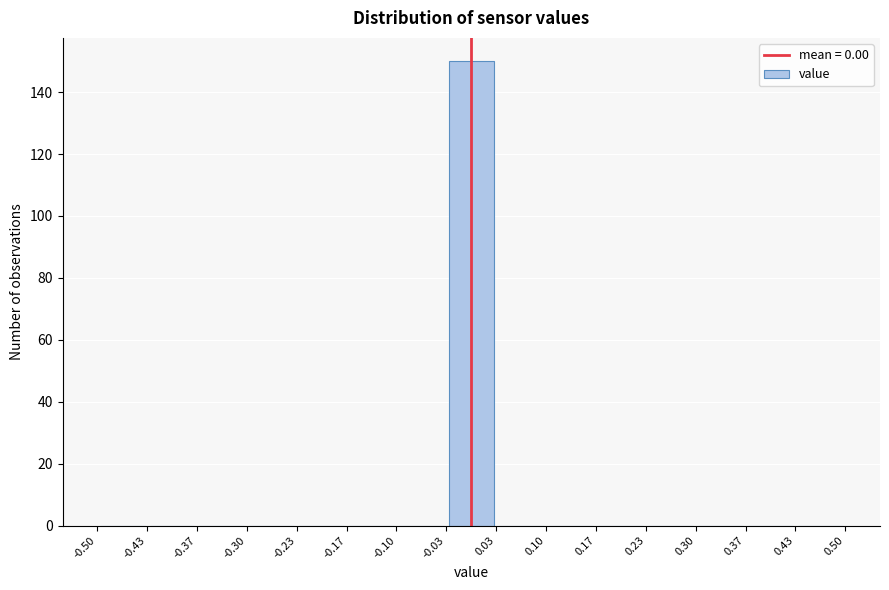

Reading left to right, transcribe this chart: for each bar, give the range it covers on the x-axis and its height. The values are not printed on the chart, so give them approximately, as read against the axis.

-0.50 to -0.43: 0
-0.43 to -0.37: 0
-0.37 to -0.30: 0
-0.30 to -0.23: 0
-0.23 to -0.17: 0
-0.17 to -0.10: 0
-0.10 to -0.03: 0
-0.03 to 0.03: 150
0.03 to 0.10: 0
0.10 to 0.17: 0
0.17 to 0.23: 0
0.23 to 0.30: 0
0.30 to 0.37: 0
0.37 to 0.43: 0
0.43 to 0.50: 0